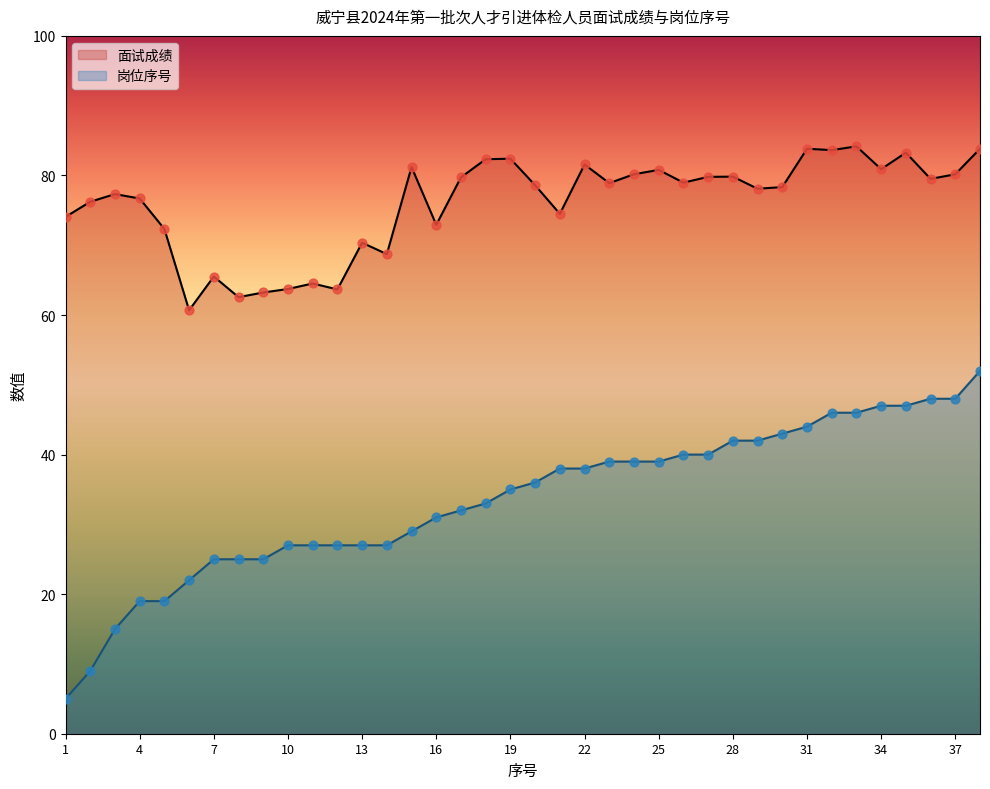

What are all the series names shown in the legend?

面试成绩, 岗位序号